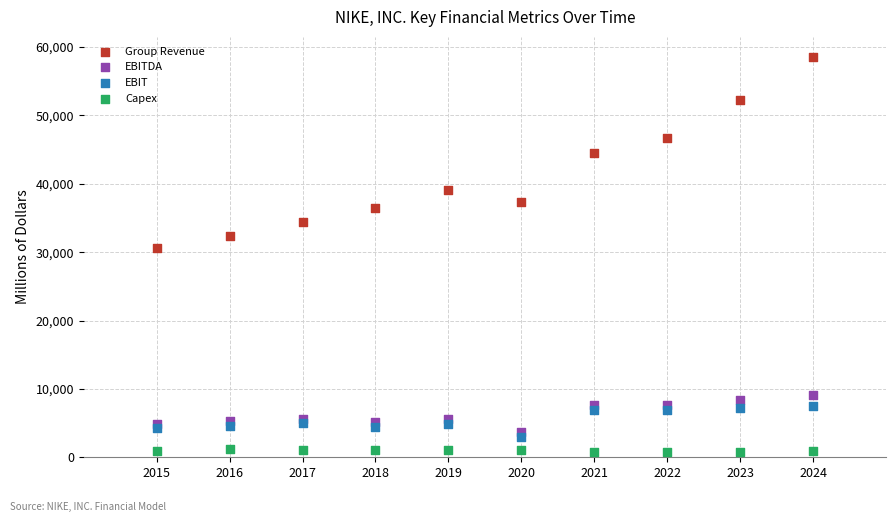

Across all series, what Y value is closest to 29644?

30601.0